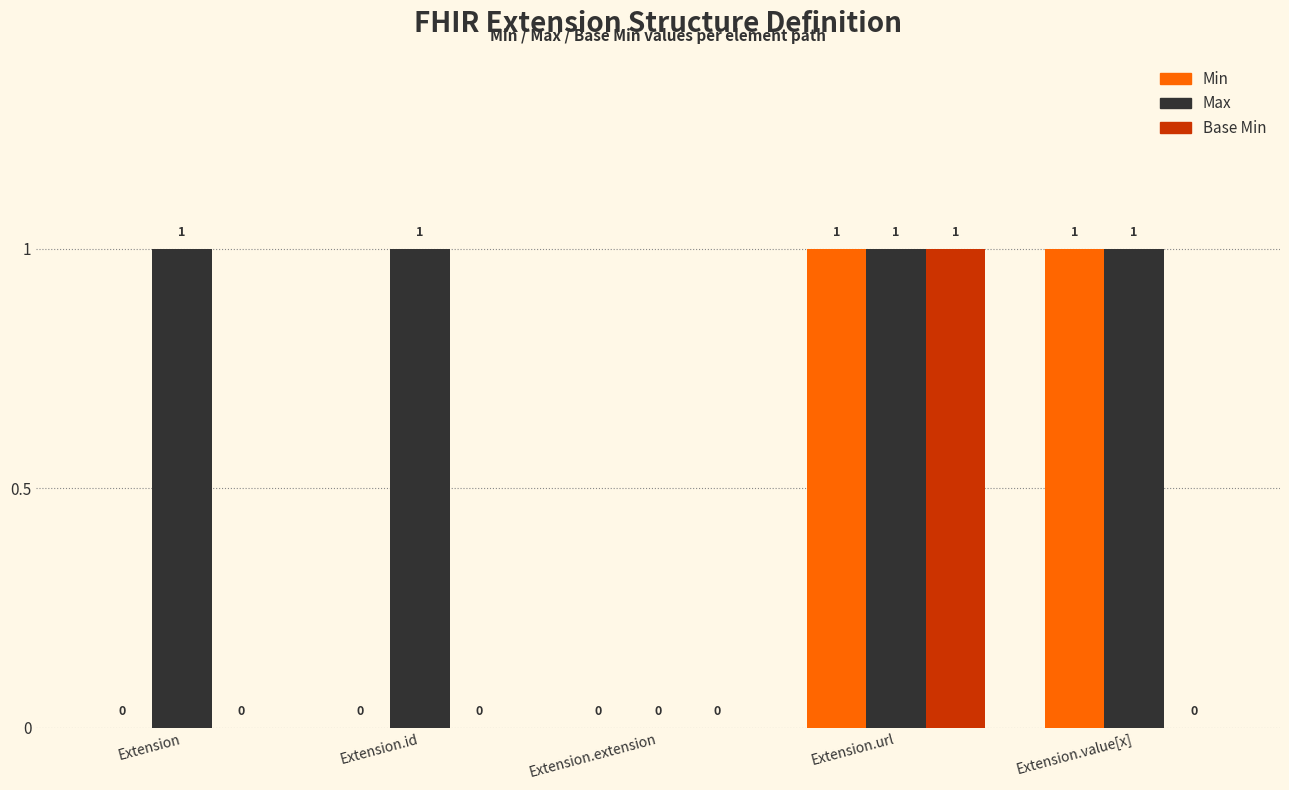

Which series changed the most between Extension and Extension.value[x]?

Min